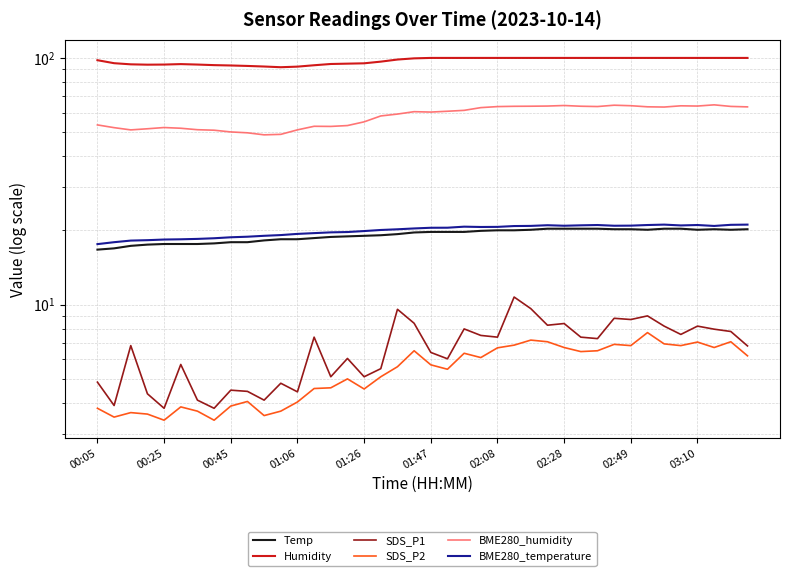

The value of SDS_P2 at 19 is 8.5. True or false?

False